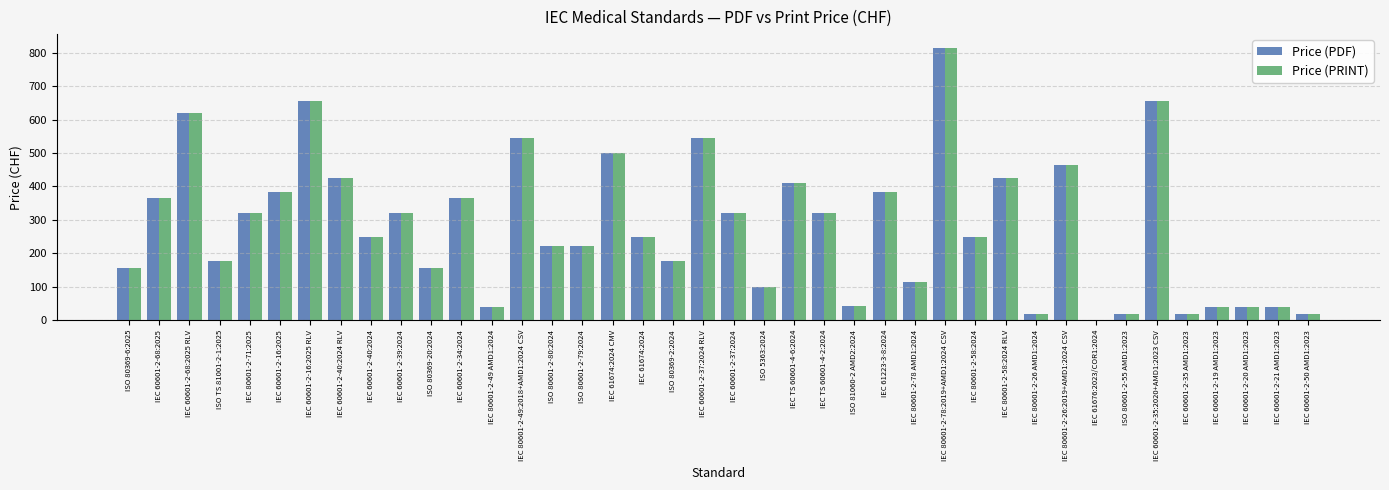

At which label is Price (PRINT) closest to 407?

IEC TS 60601-4-6:2024